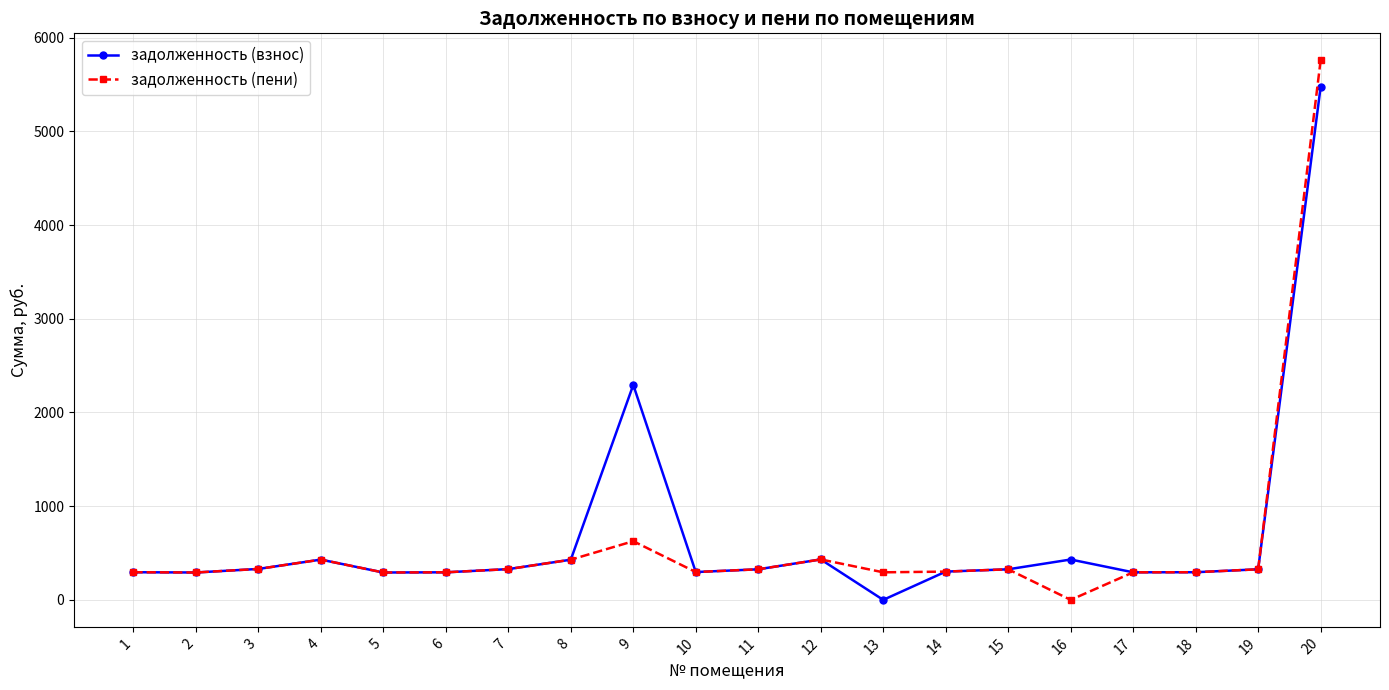

List the series in order of their overall mean, lowest first.

задолженность (пени), задолженность (взнос)